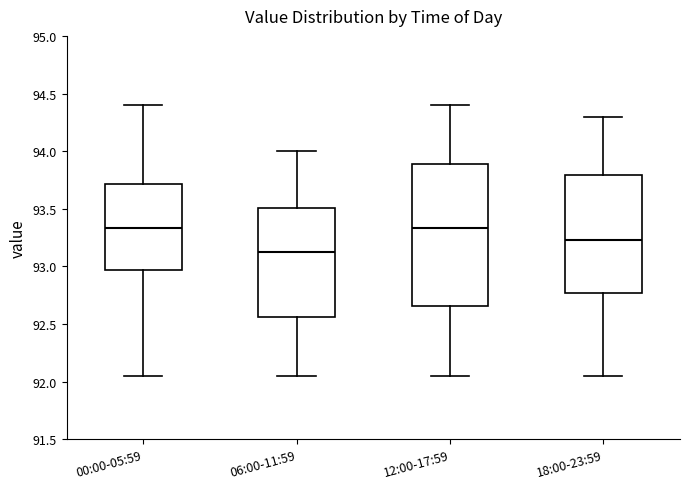

Which box is the tallest, from its lower edge to its upper edge?

12:00-17:59